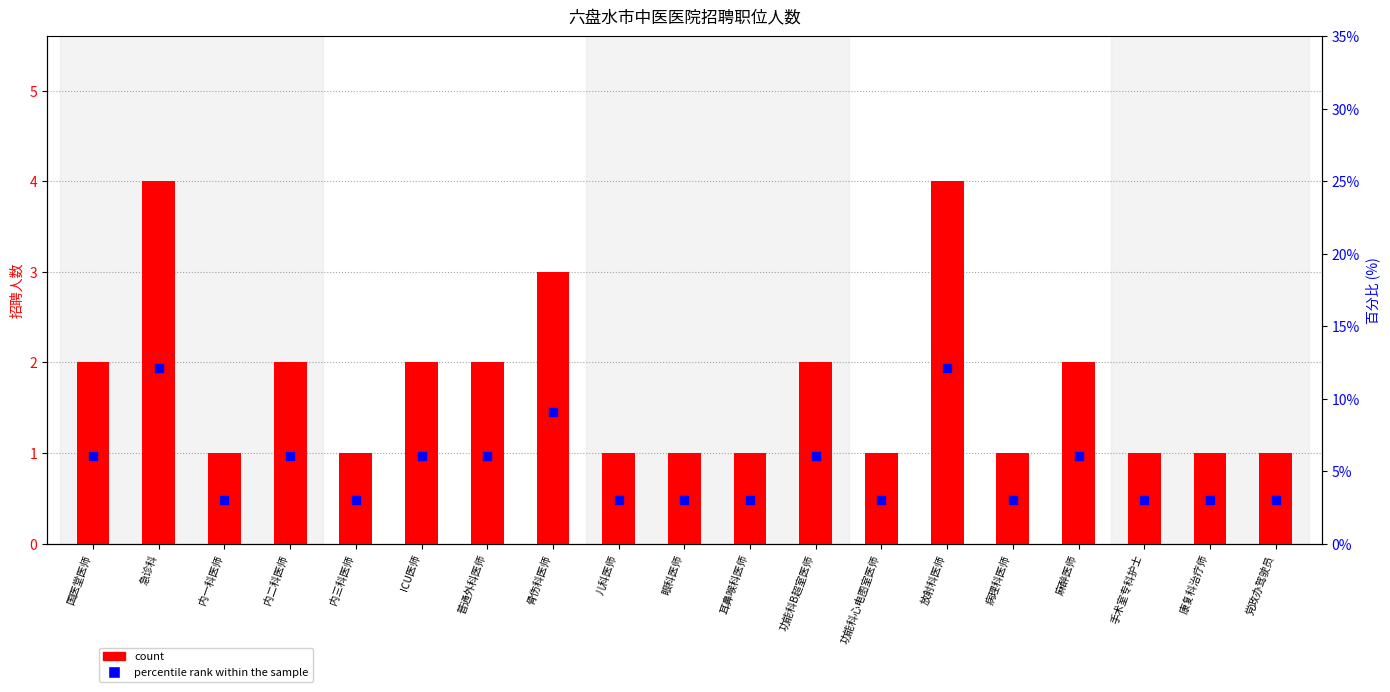

Is the value of percentile rank within the sample at 骨伤科医师 greater than the value of count at 功能科B超室医师?

Yes